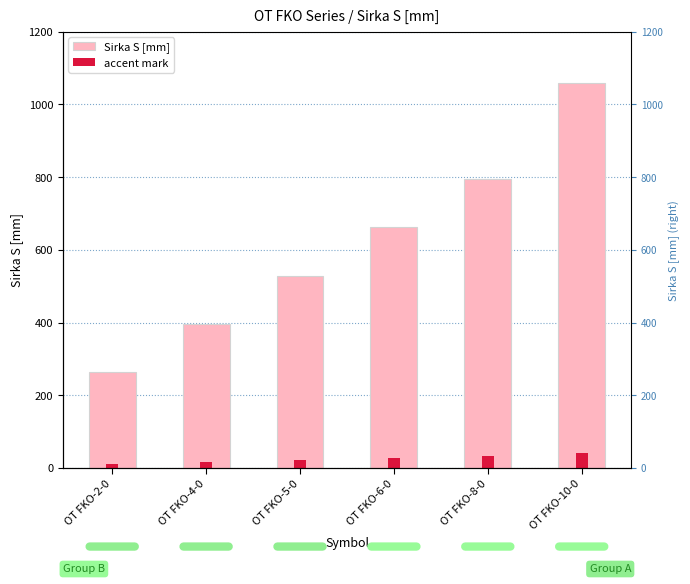

What is the average value of the Sirka S [mm] series?

617.7